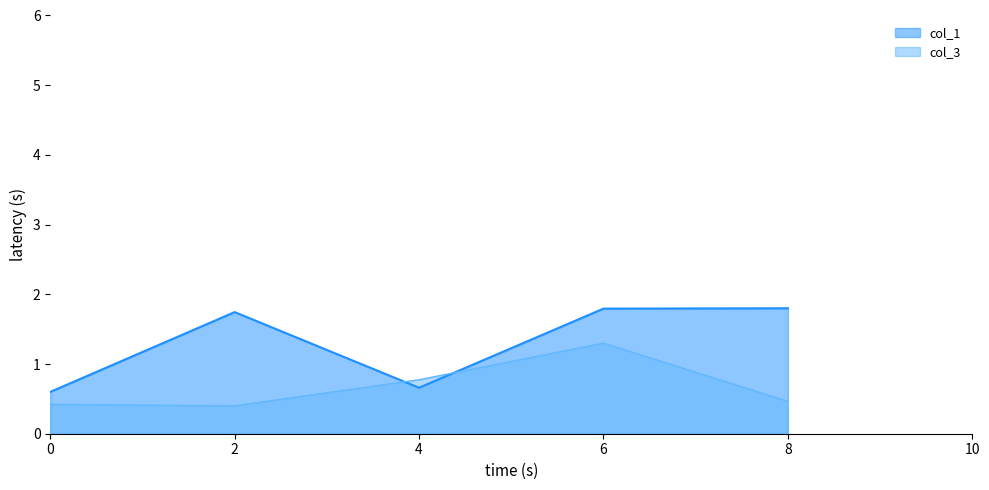

After their last crossing, which series has the higher values: col_3 or col_1?

col_1